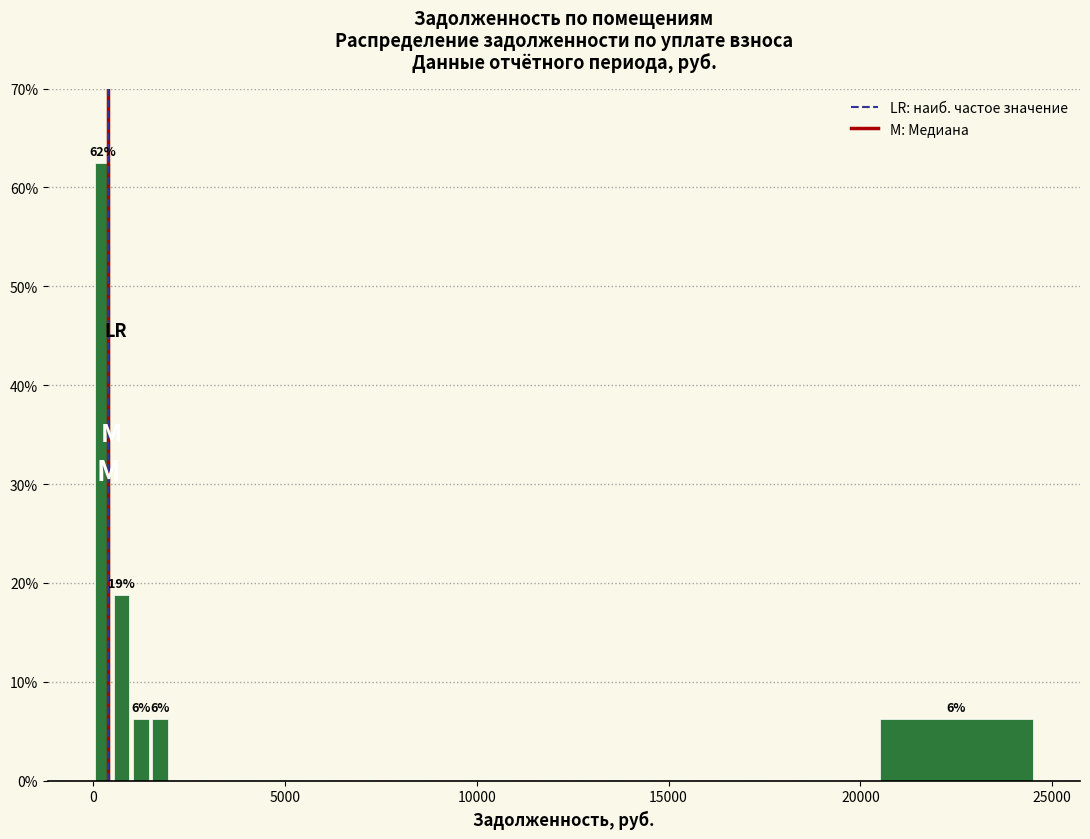

Around what value on the x-axis is the tallest bar? Give the approximate position of its centre, as read against the axis.

500